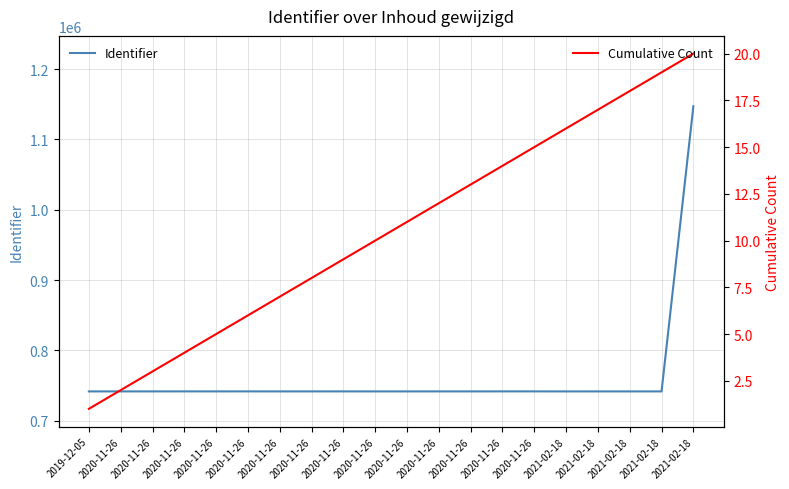

Which category has the lowest value in the Identifier series?

2021-02-18